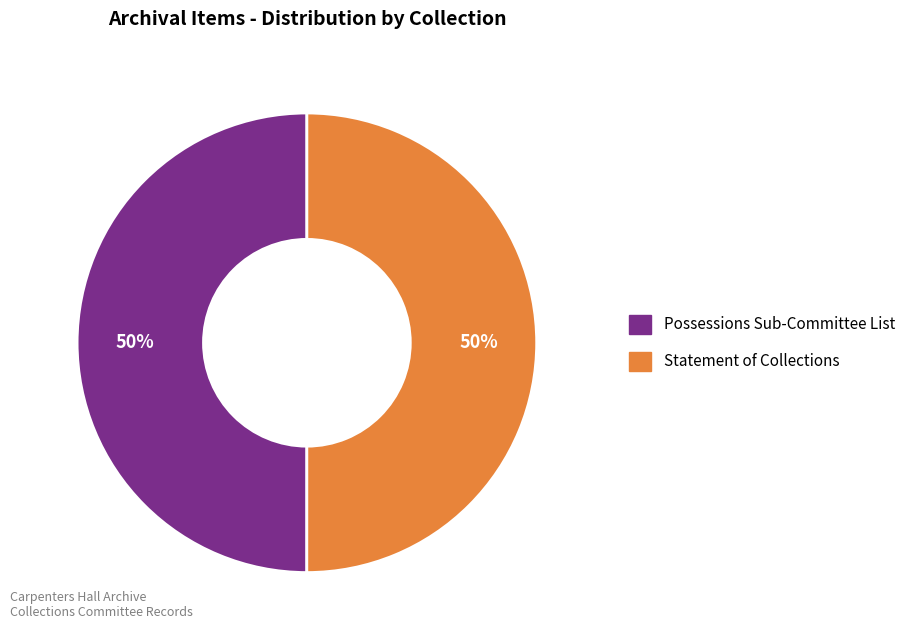

What is the ratio of the value at Statement of Collections to the value at Possessions Sub-Committee List?

1.0